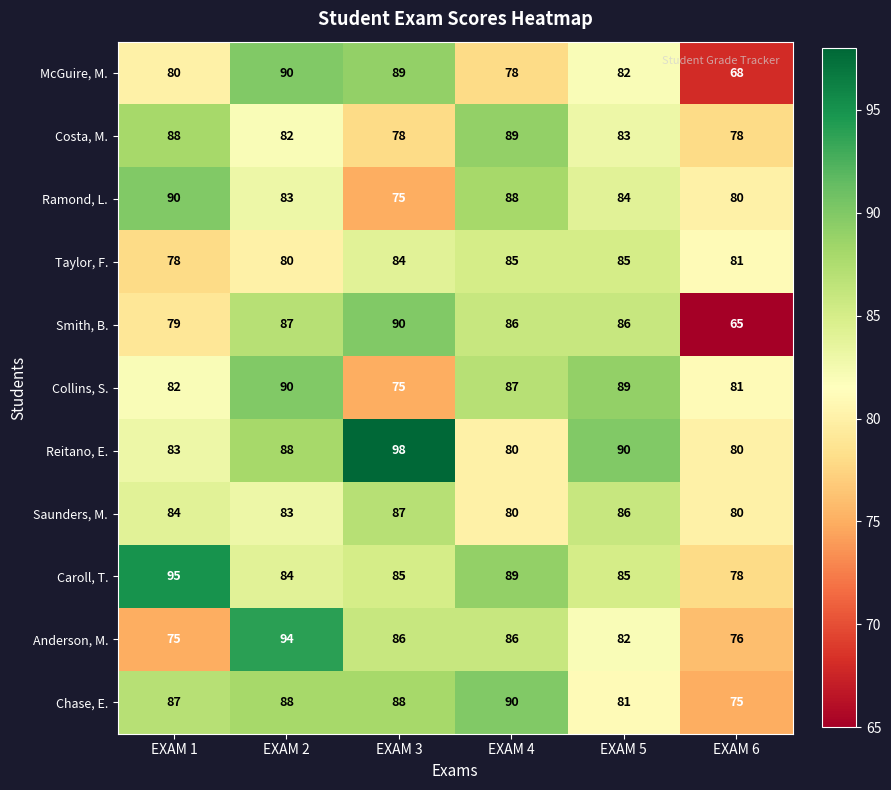

How many series are shown in this chart?

11